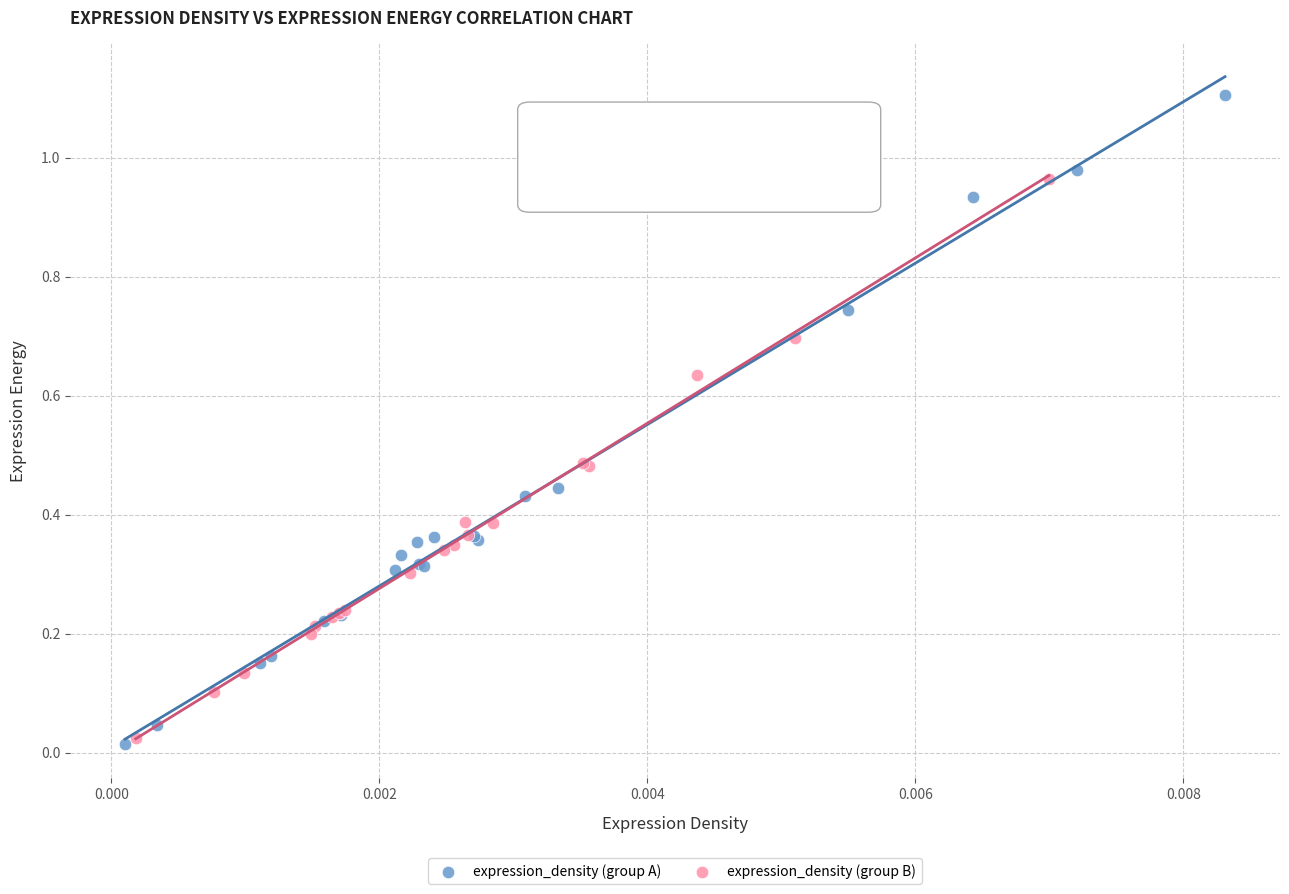

What are all the series names shown in the legend?

expression_density (group A), expression_density (group B)